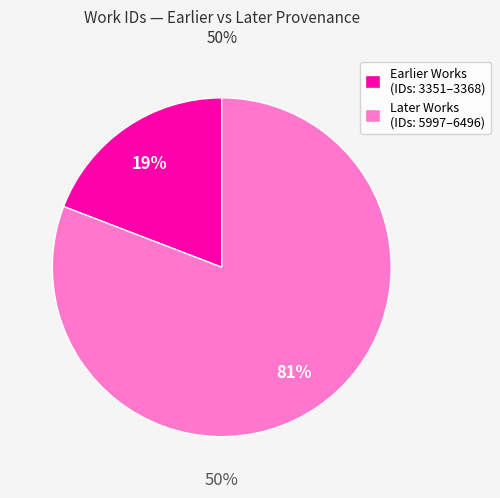

To the nearest percent, what portion does Earlier Works (IDs: 3351–3368) represent?

19%